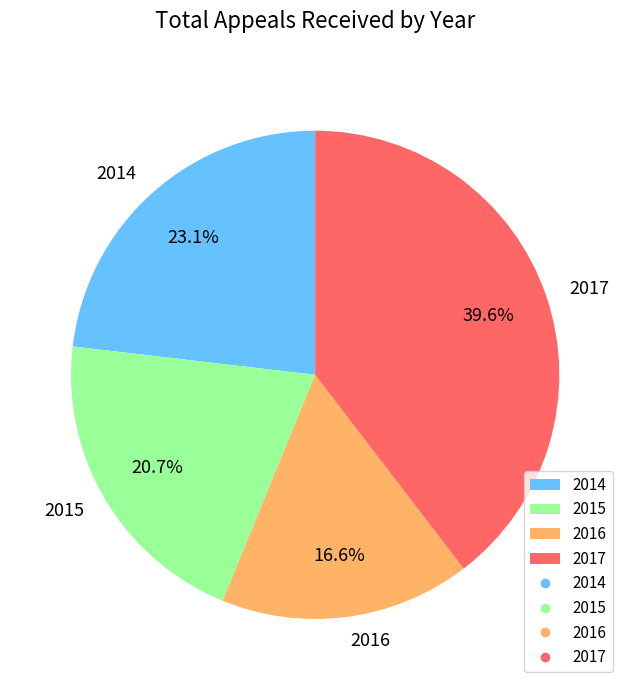

Is there any slice that represents more than half of the pie?

No